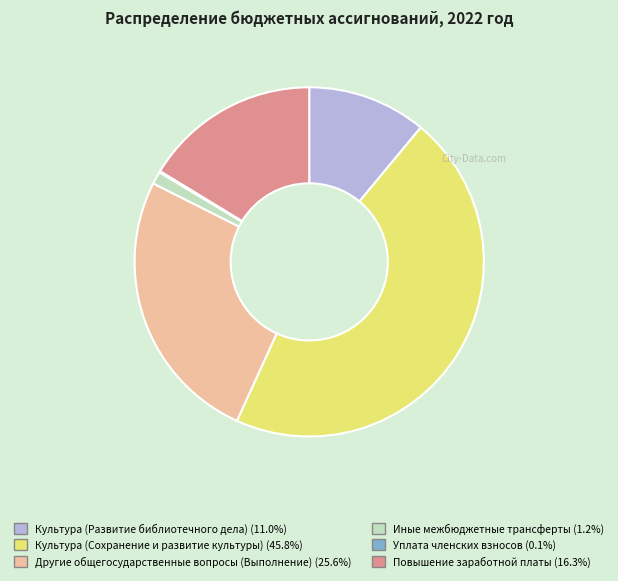

Do Другие общегосударственные вопросы (Выполнение) and Культура (Развитие библиотечного дела) together represent more than half of the pie?

No